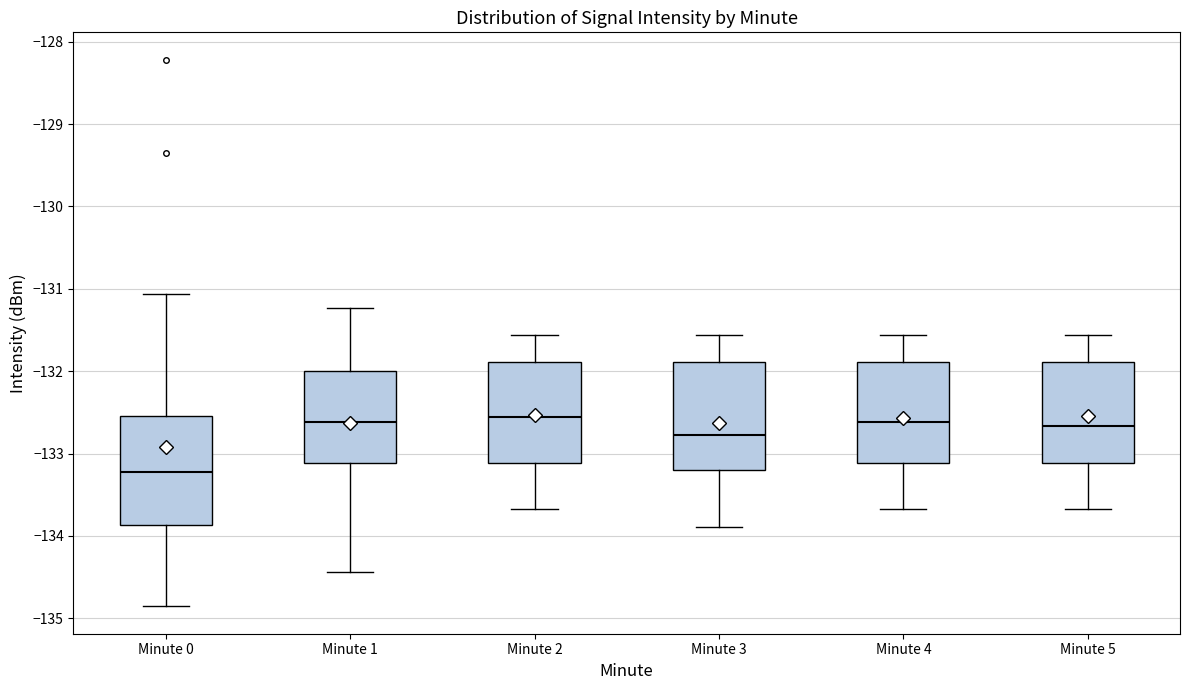

Reading left to right, transcribe this box plot: for each box, give where its median line is, the range the box spans, and where its two whiskers end, as read against the y-axis. The values are not printed on the chart, so give them approximately, as read against the axis.

Minute 0: median -133.2, box -133.9 to -132.5, whiskers -134.9 to -131.1
Minute 1: median -132.6, box -133.1 to -132.0, whiskers -134.4 to -131.2
Minute 2: median -132.6, box -133.1 to -131.9, whiskers -133.7 to -131.6
Minute 3: median -132.8, box -133.2 to -131.9, whiskers -133.9 to -131.6
Minute 4: median -132.6, box -133.1 to -131.9, whiskers -133.7 to -131.6
Minute 5: median -132.7, box -133.1 to -131.9, whiskers -133.7 to -131.6